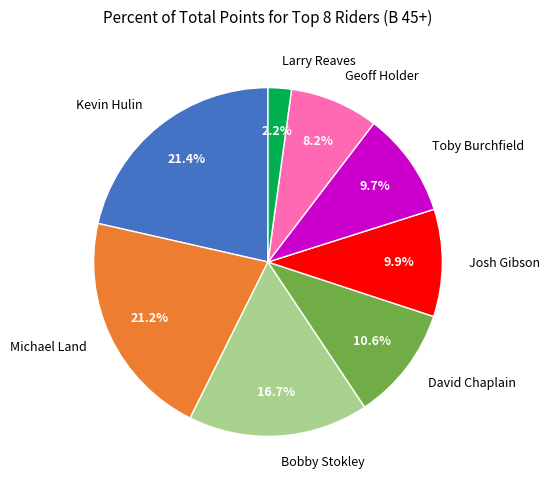

Which slice is the smallest?

Larry Reaves